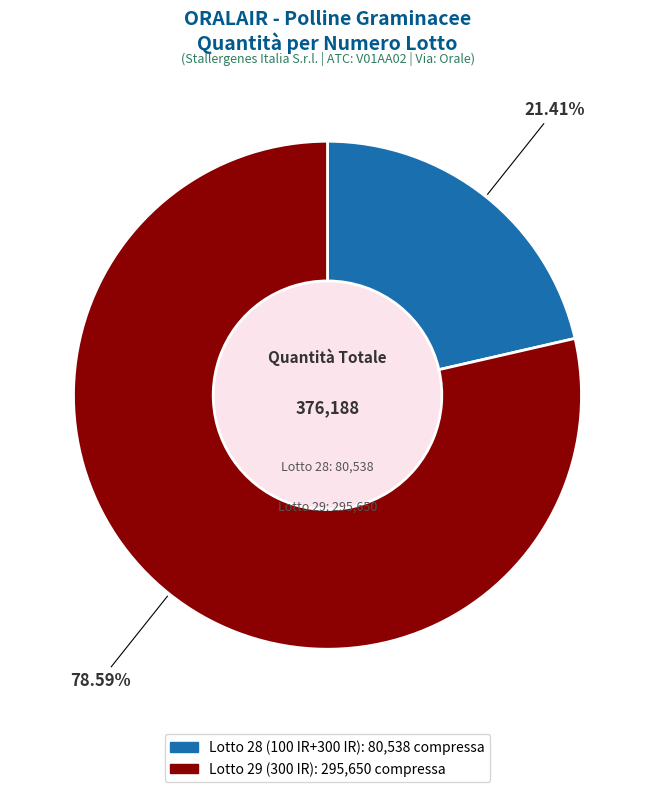

True or false: Lotto 29 (300 IR) accounts for 71% of the total.

False